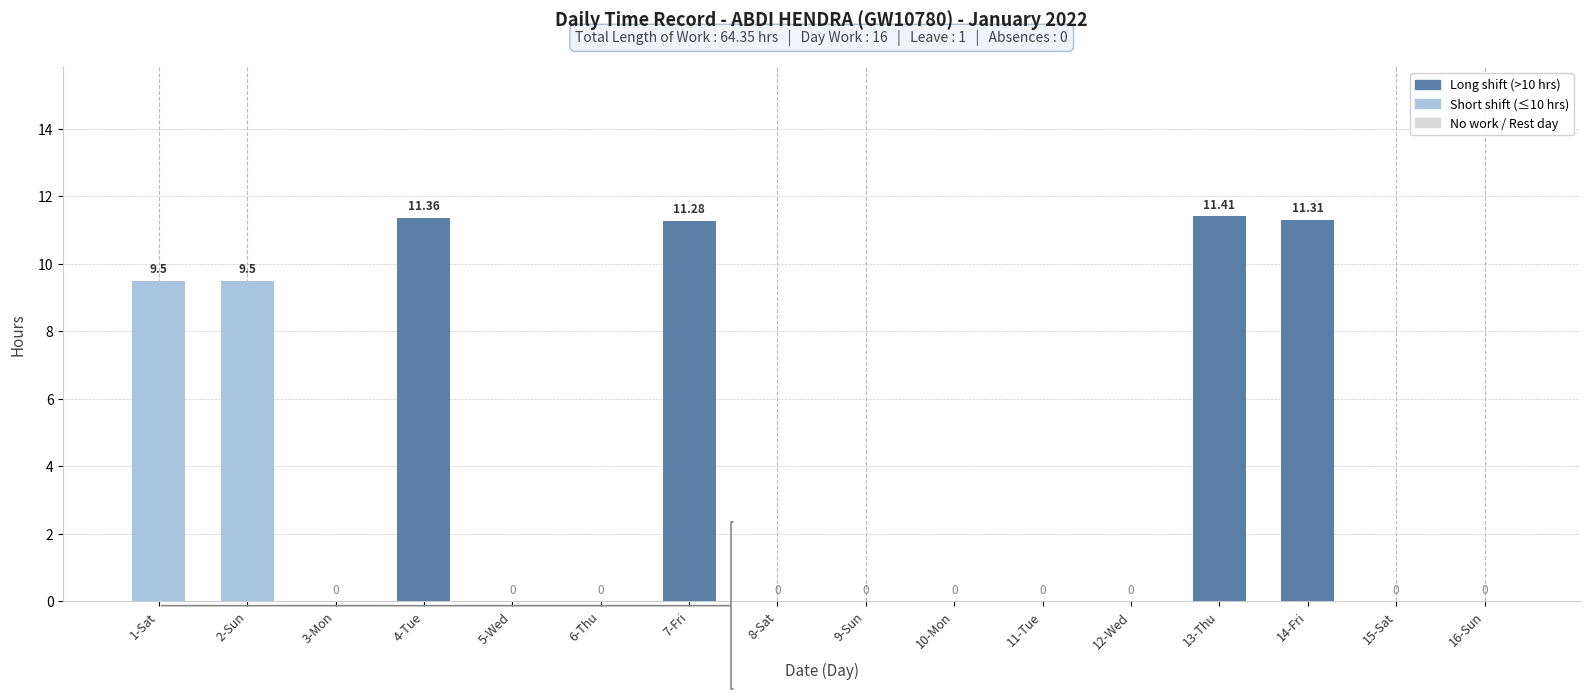

Between 13-Thu and 12-Wed, which is larger?

13-Thu